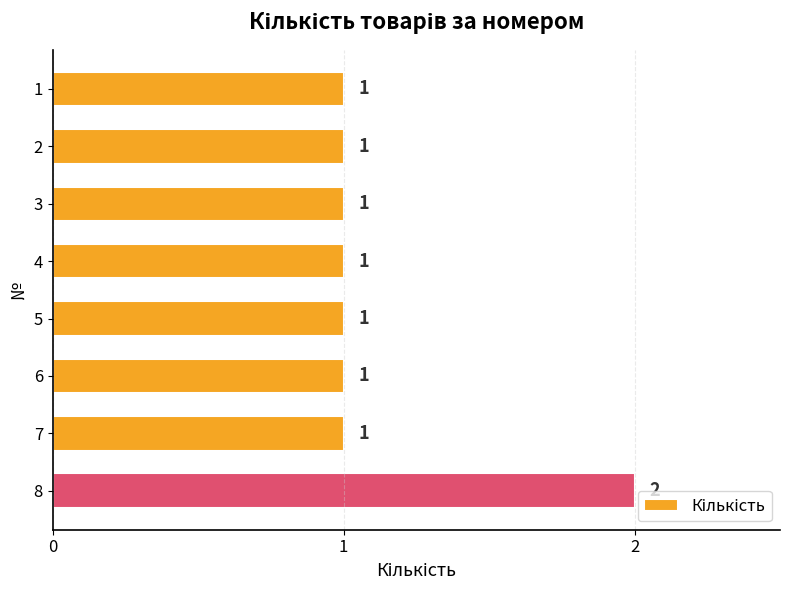

What value does the data have at 1?

1